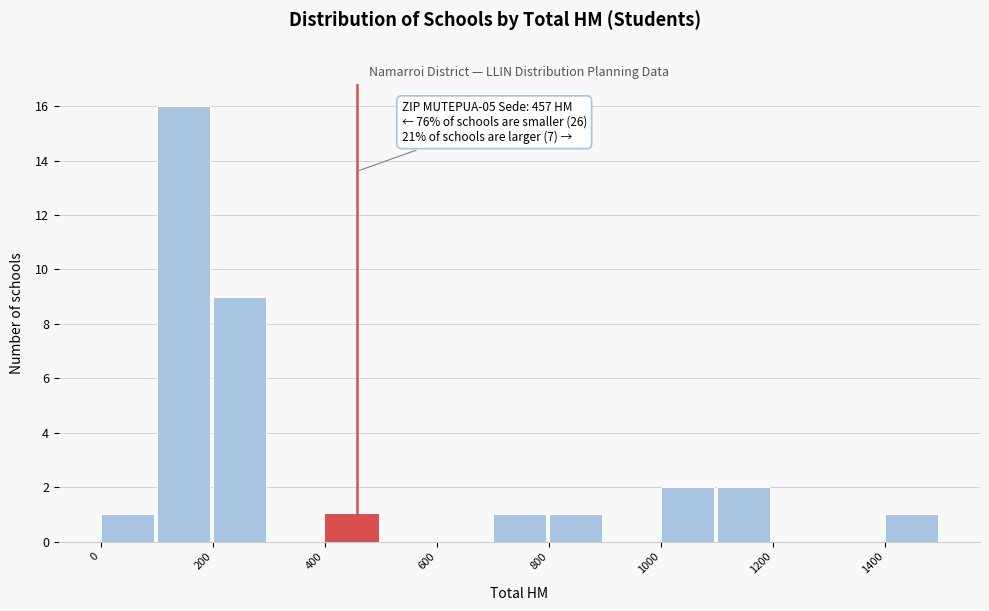

Which range on the x-axis has the tallest bar?

100 to 200